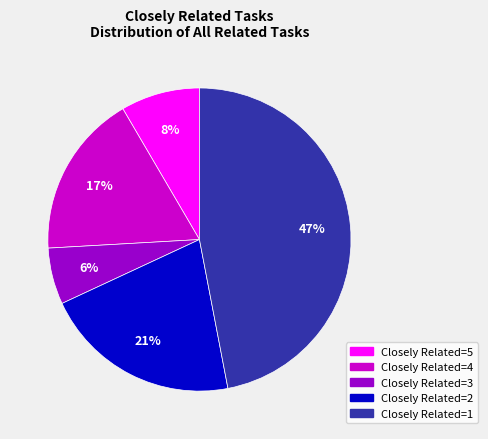

Is there a majority slice in this chart?

No